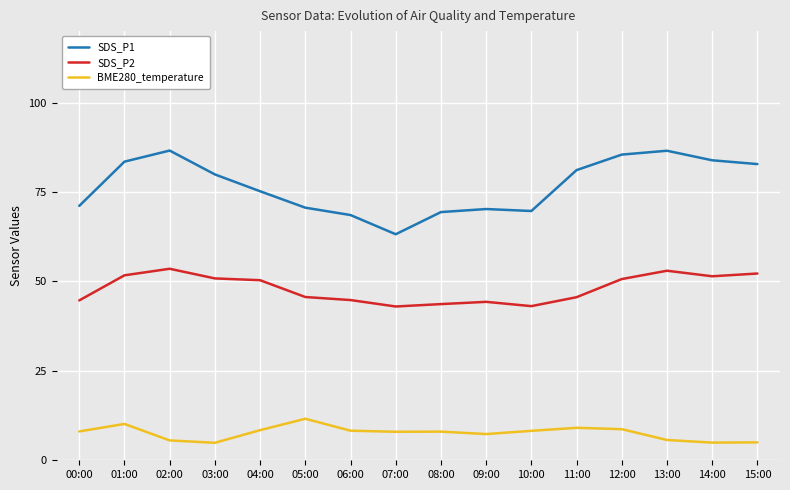

What is the difference between the highest and lowest values at 10:00?

61.5